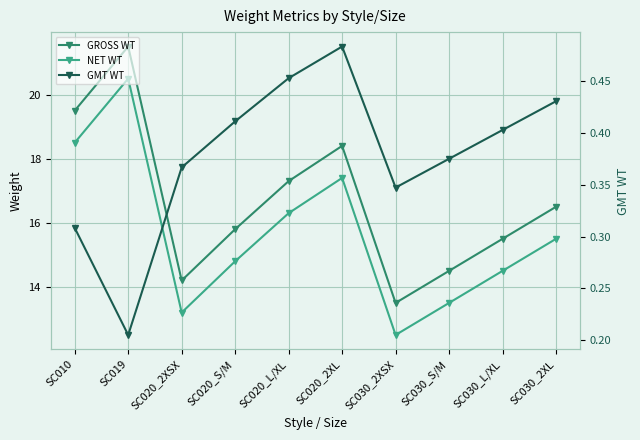

What is the value of the NET WT point at the 5th from the left?

16.3